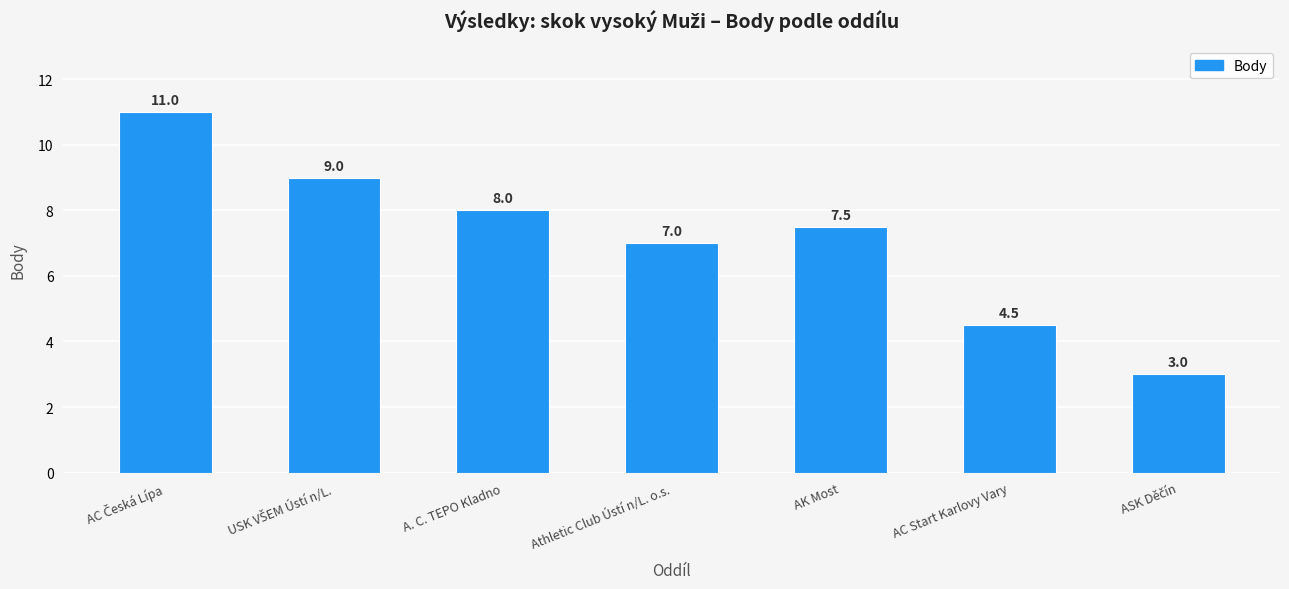

What is the maximum value shown in the chart?

11.0